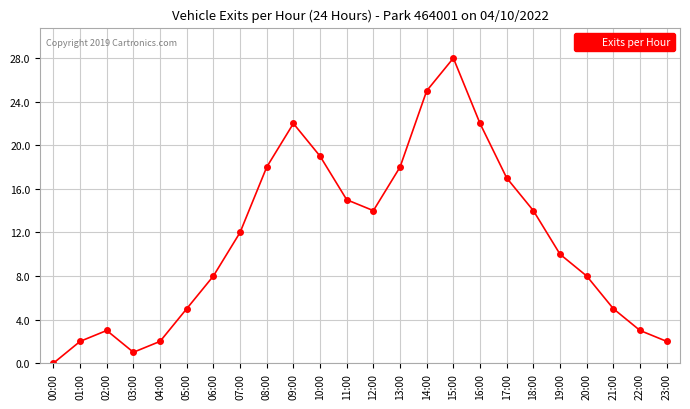

Which label corresponds to the smallest value in the chart?

00:00